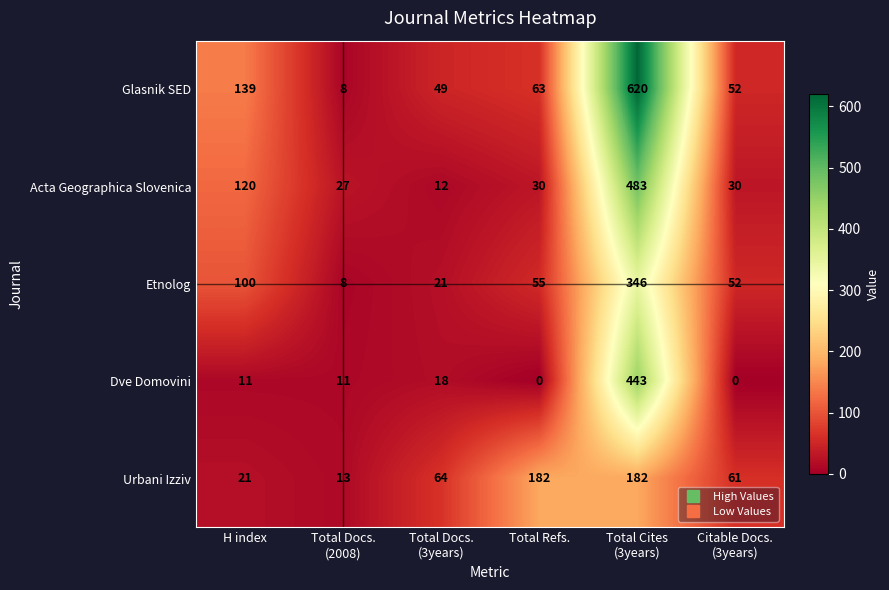

Reading right to left, what are all the values shown in this chart?

Glasnik SED: 52	620	63	49	8	139
Acta Geographica Slovenica: 30	483	30	12	27	120
Etnolog: 52	346	55	21	8	100
Dve Domovini: 0	443	0	18	11	11
Urbani Izziv: 61	182	182	64	13	21